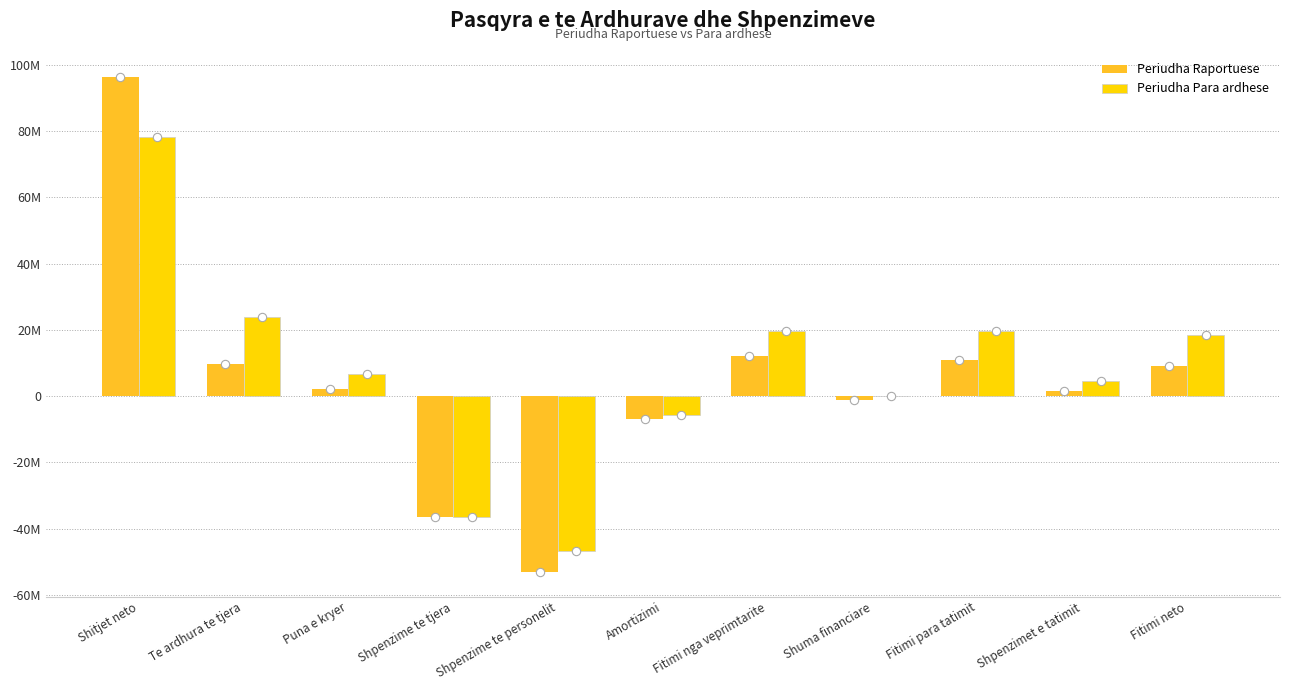

What is the minimum value for Periudha Raportuese?

-53023705